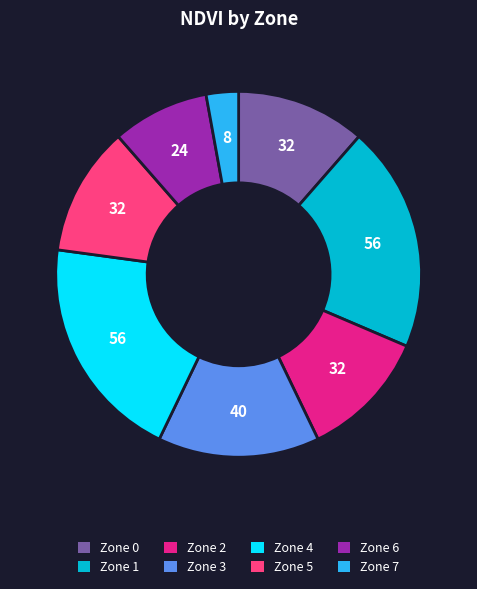

Which category has the smallest portion of the pie?

Zone 7